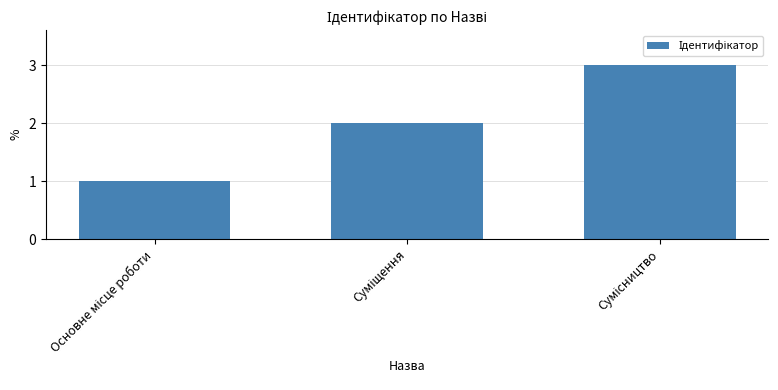

What is the sum of all values?

6